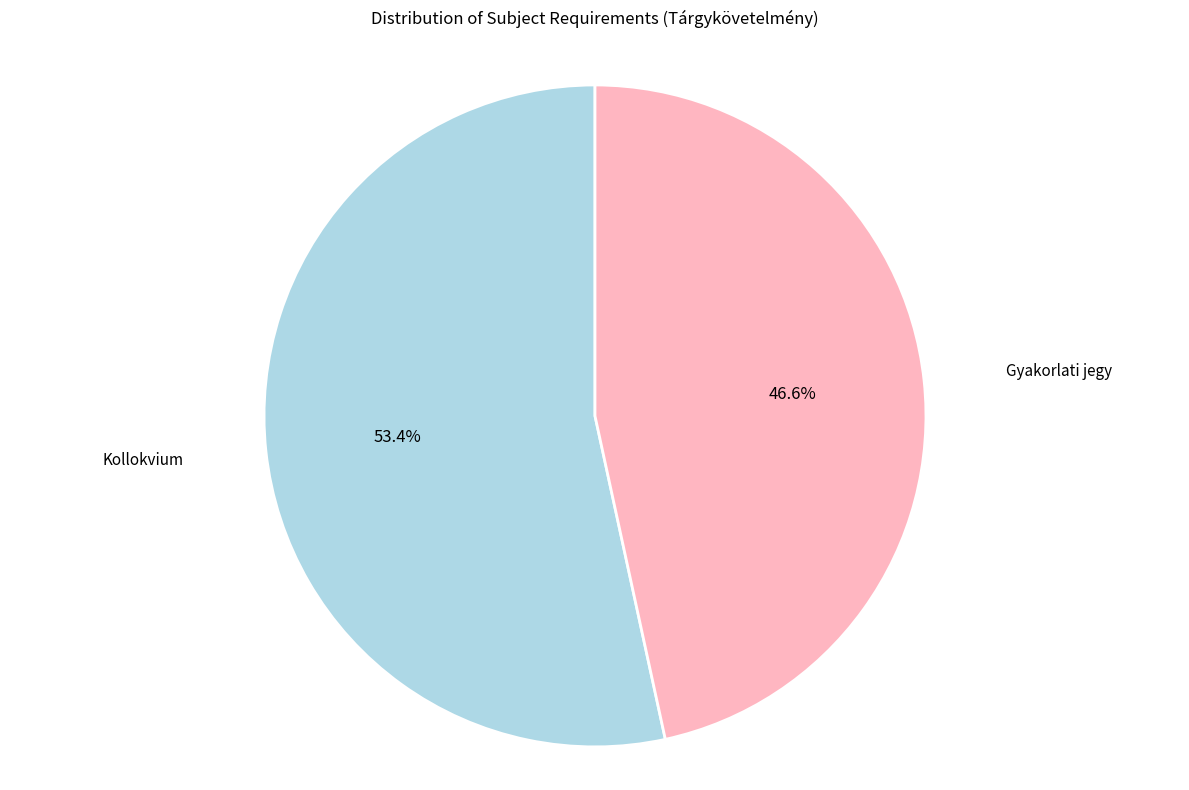

Rank the categories by value from highest to lowest.

Kollokvium, Gyakorlati jegy